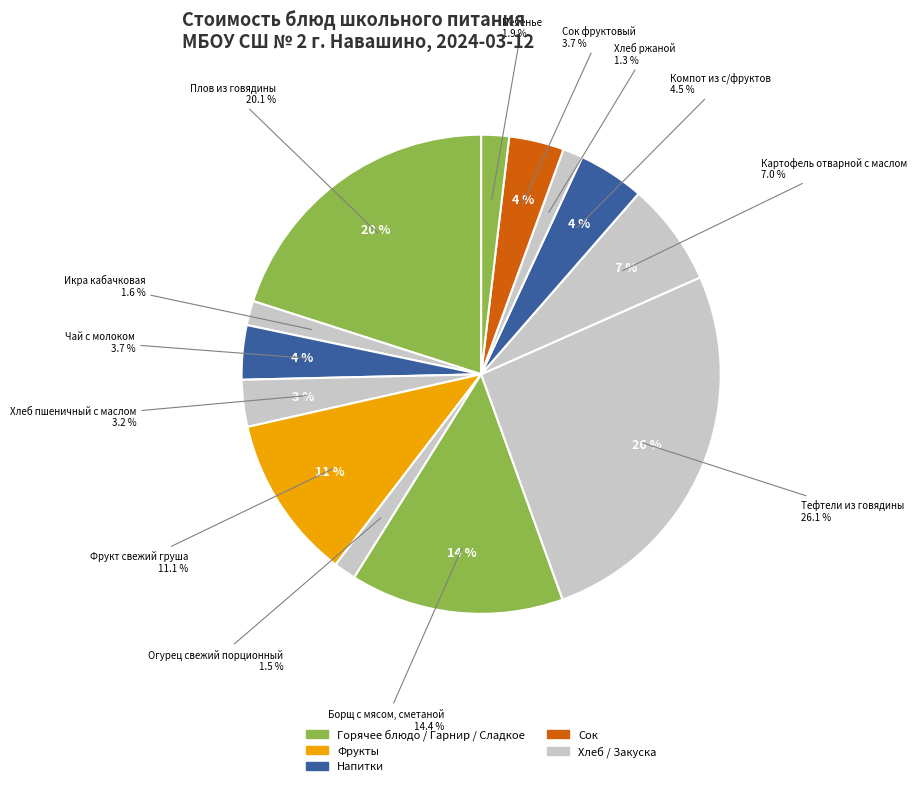

What is the ratio of the value at Огурец свежий порционный to the value at Фрукт свежий груша?

0.1